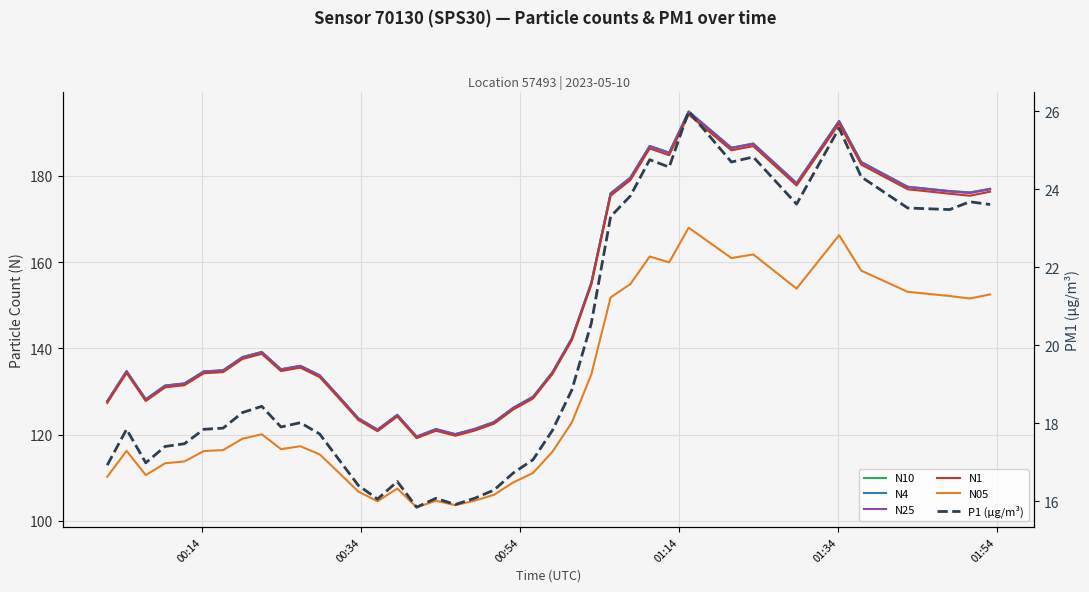

Is the value of P1 (µg/m³) at 33 greater than the value of N05 at 7?

No